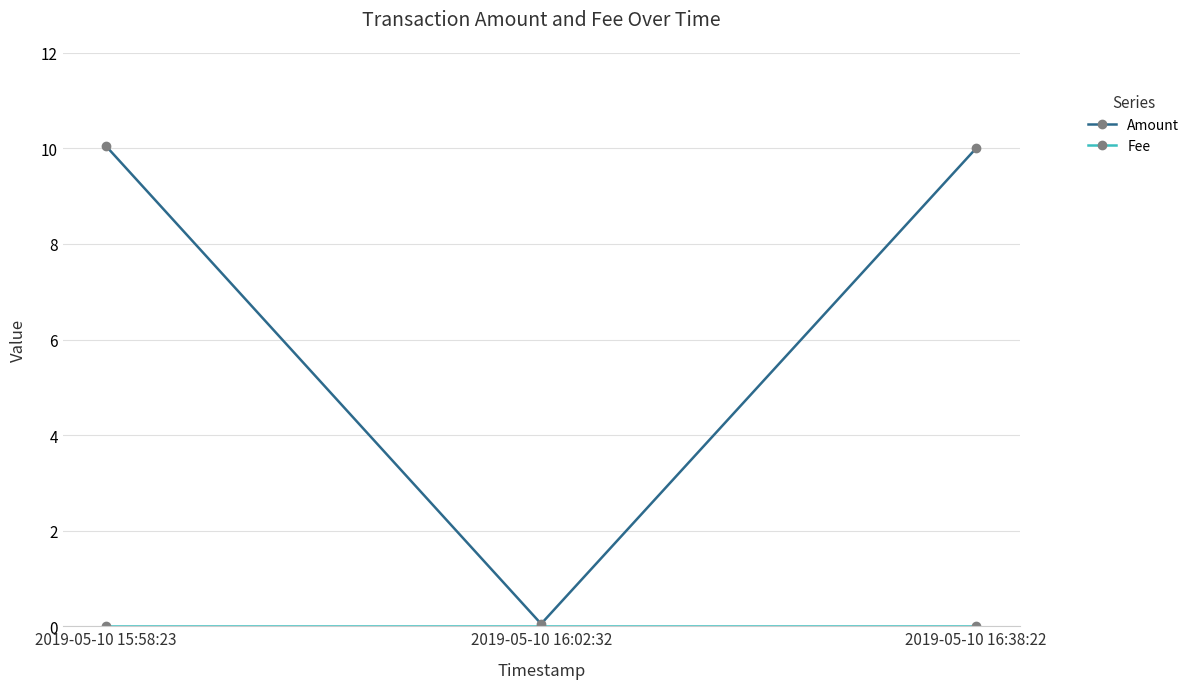

Which series has the largest range (max minus min)?

Amount